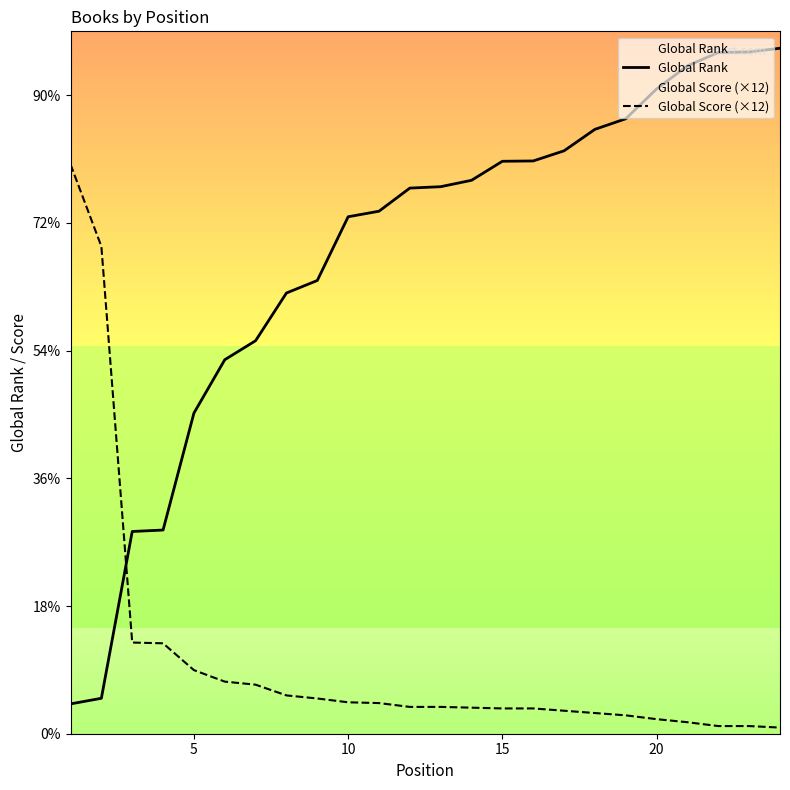

Reading left to right, what are all the values shown in this chart?

Global Rank: 467	555	3167	3190	5021	5857	6155	6902	7098	8096	8183	8545	8567	8667	8965	8970	9129	9465	9631	10098	10460	10669	10677	10735
Global Score (×12): 8916	7632	1428	1416	996	816	768	600	552	492	480	420	420	408	396	396	360	324	288	228	180	120	120	96